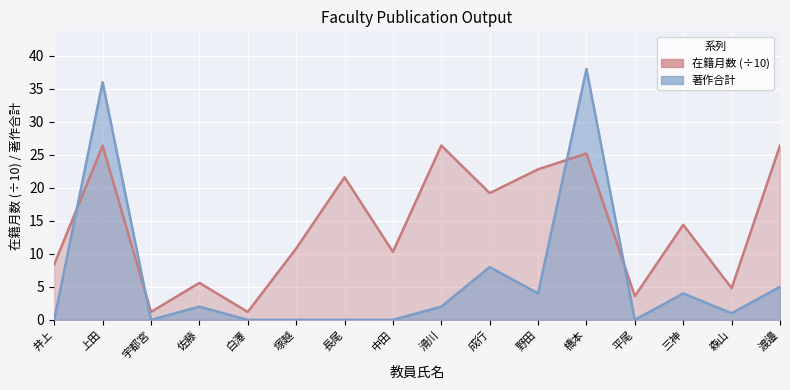

How many interior local valleys does the 著作合計 series have?

4